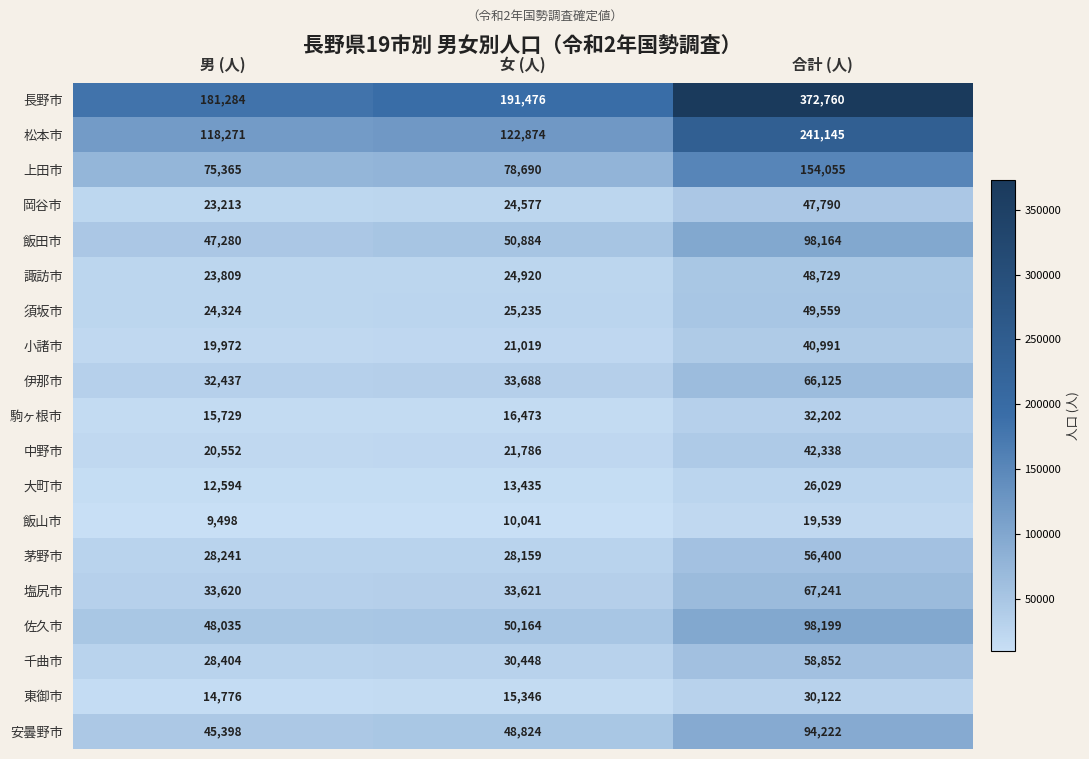

The value of 大町市 at 男 (人) is 12594. True or false?

True